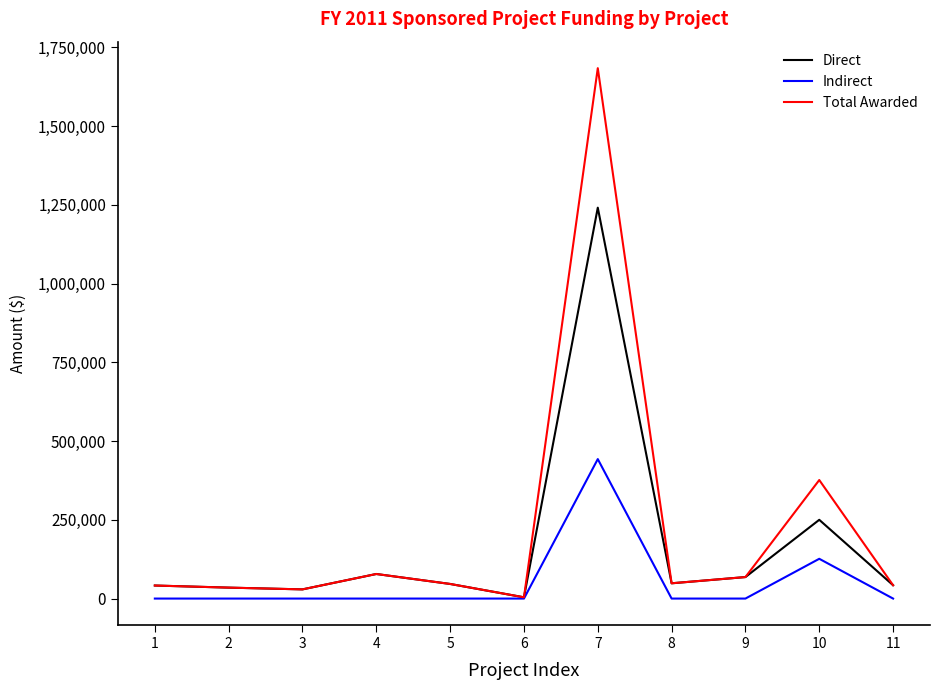

Count the number of categories in the chart.

11